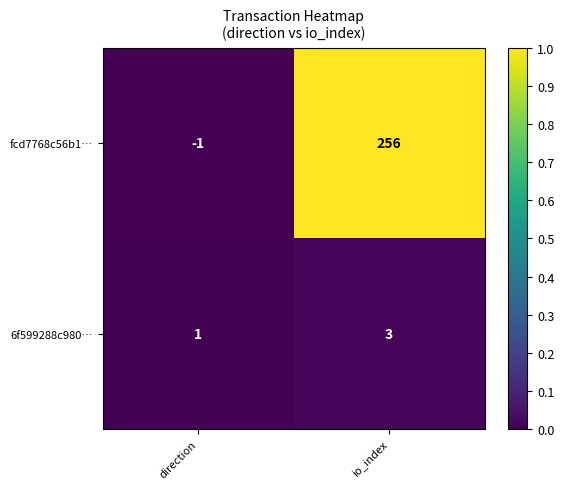

At how many categories does at least one series exceed 0?

2